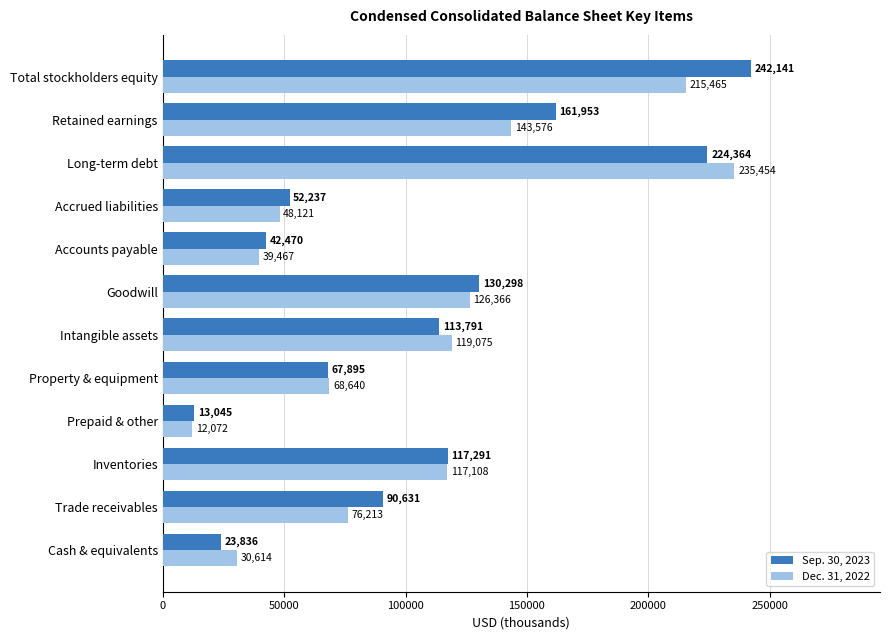

The value of Sep. 30, 2023 at Total stockholders equity is 426207. True or false?

False